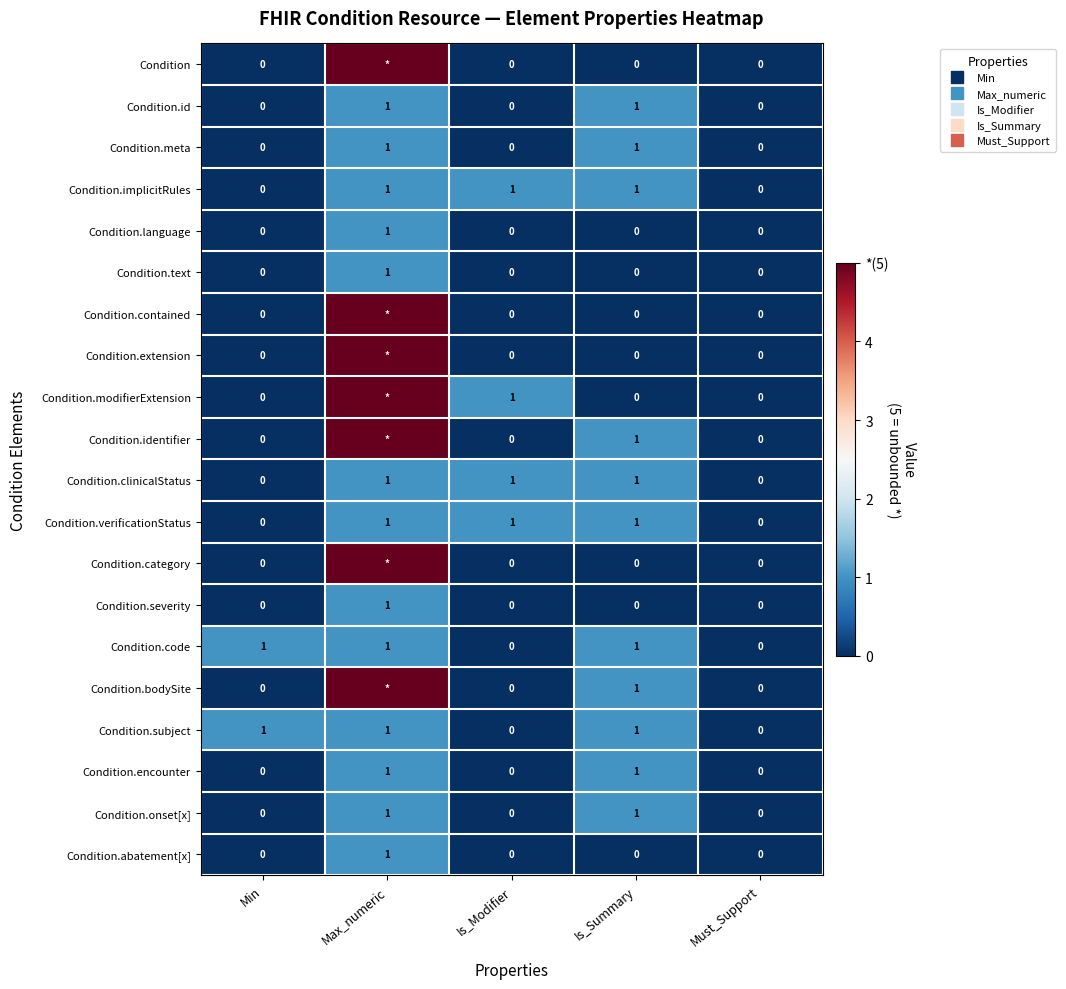

Rank the categories by Condition.encounter value from lowest to highest.

Min, Is_Modifier, Must_Support, Max_numeric, Is_Summary